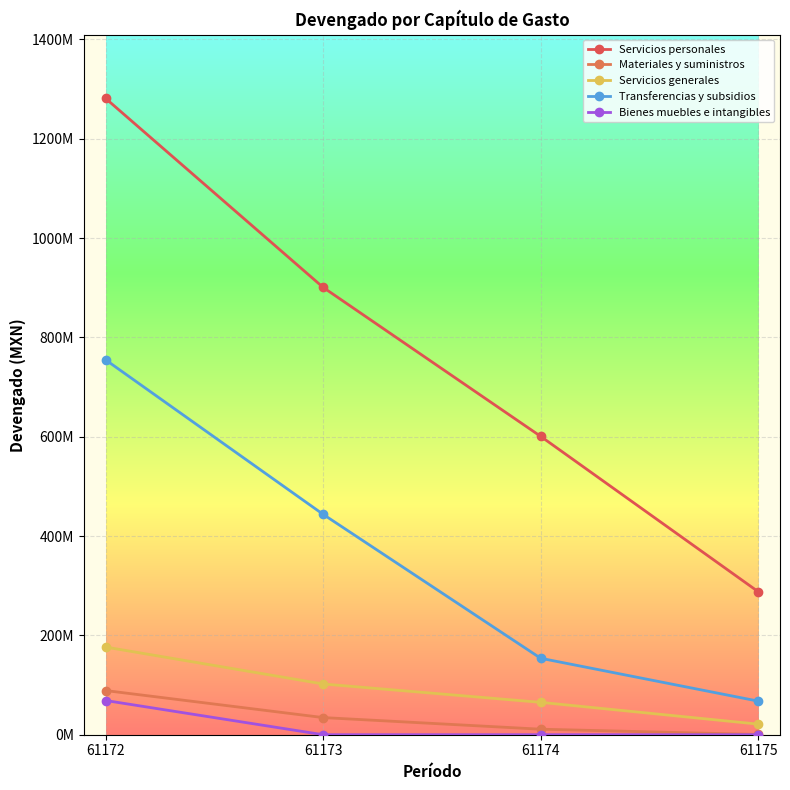

Reading left to right, extract all data points from this chart.

Servicios personales: 1281289509.4	900700880.1	600726352.5	287921797.7
Materiales y suministros: 88943289.9	34521008.6	11124905.9	474560.0
Servicios generales: 176507056.1	102179580.7	65213656.3	21328154.6
Transferencias y subsidios: 754864967.7	443763366.0	153931095.5	67633150.5
Bienes muebles e intangibles: 68897639.6	0.0	0.0	0.0